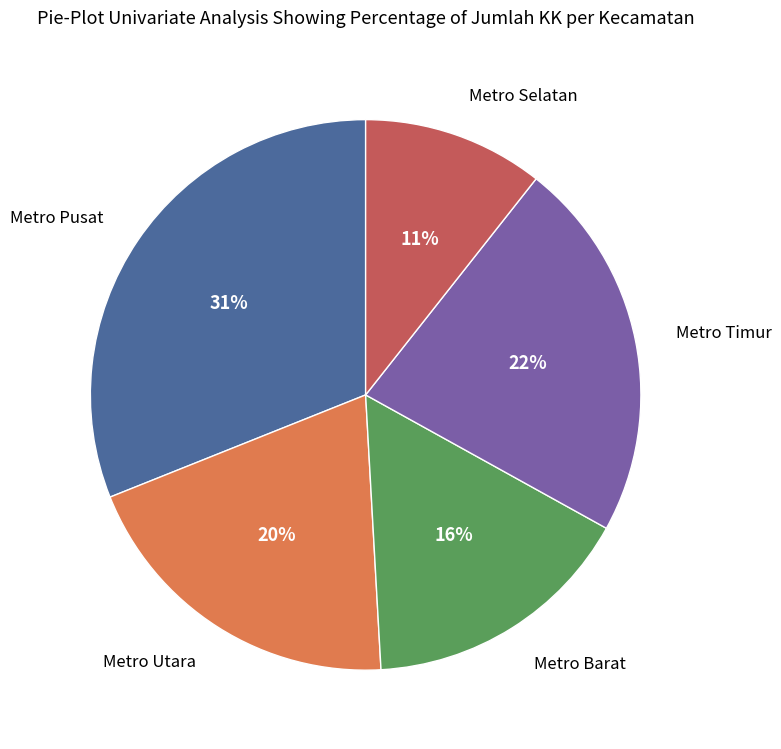

Between Metro Utara and Metro Selatan, which is larger?

Metro Utara